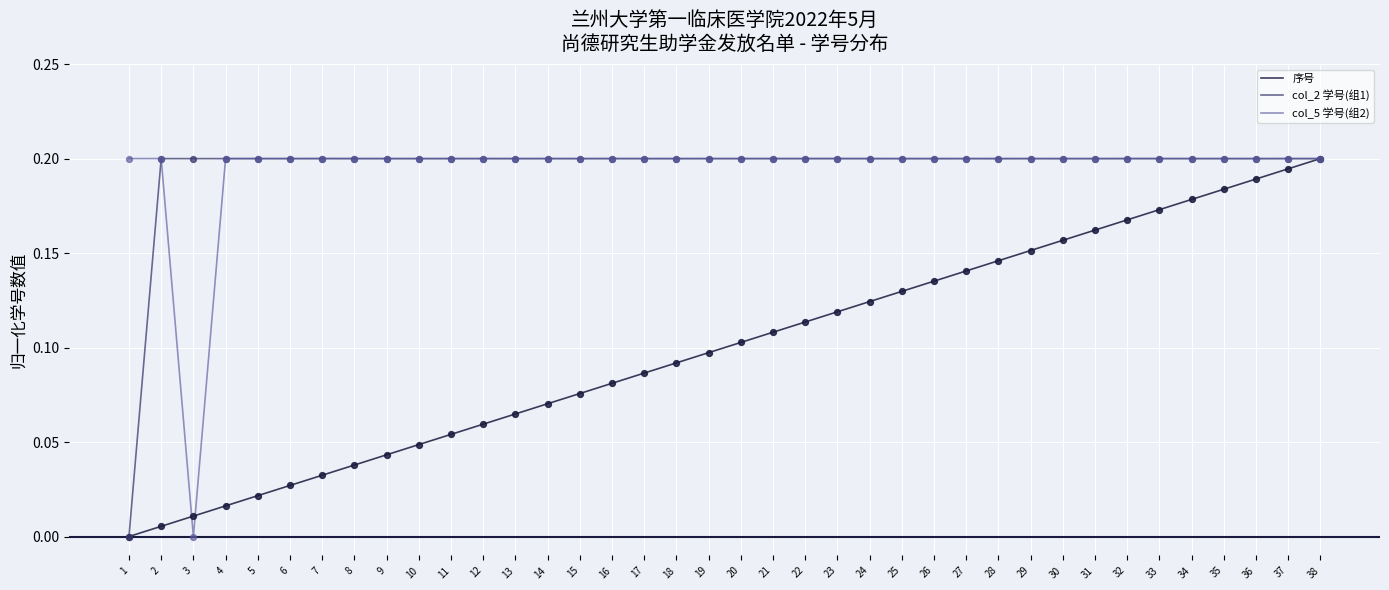

Between 11 and 36, which series saw the biggest shift?

序号